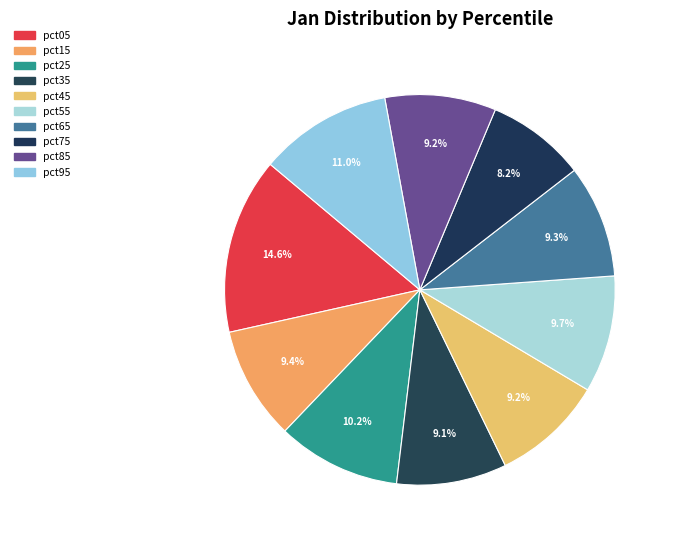

What percentage is the pct85 slice, to the nearest percent?

9%